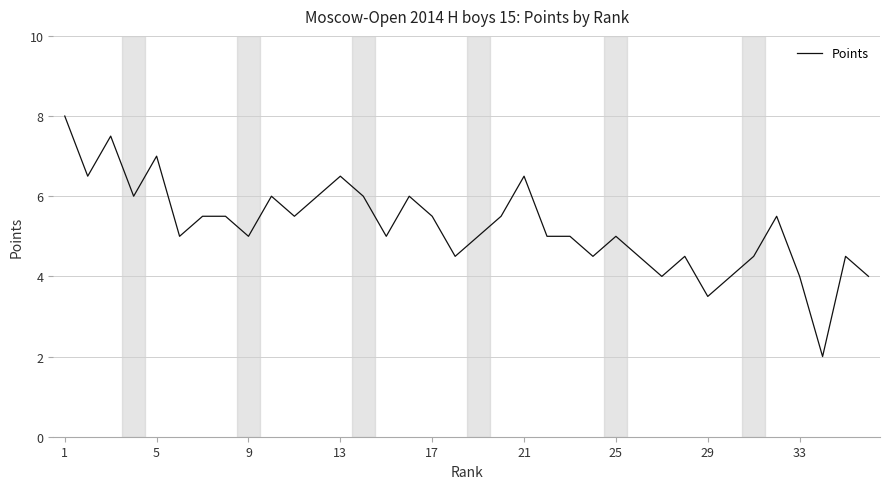

How many lines are shown in the chart?

1